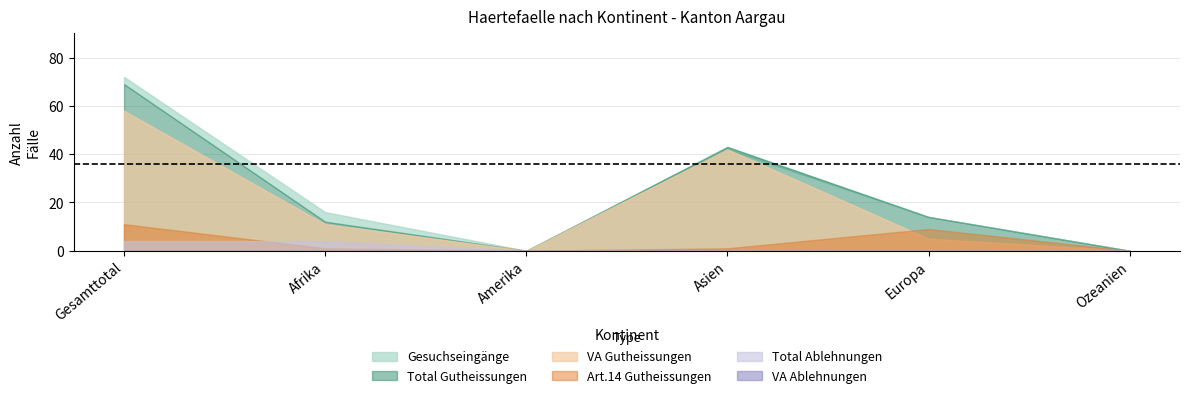

How many values in the Total Gutschriften series exceed 14?

2